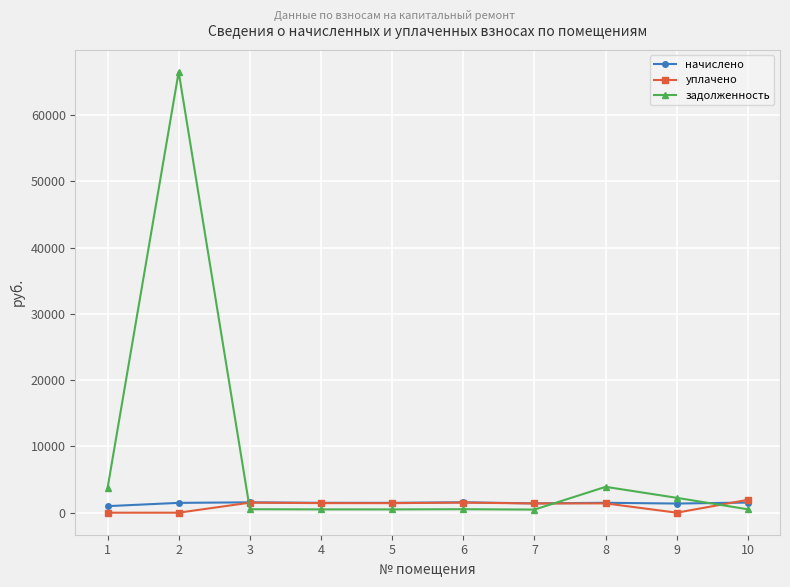

What are all the series names shown in the legend?

начислено, уплачено, задолженность